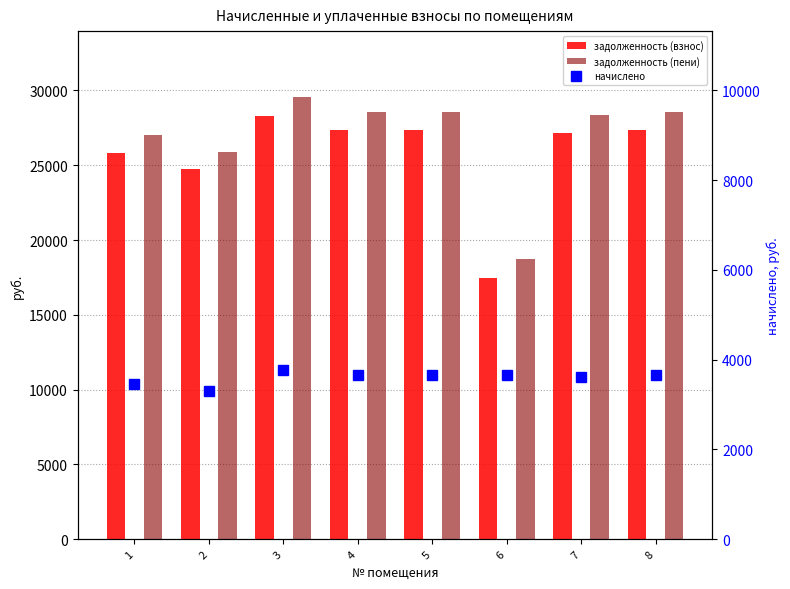

Reading left to right, transcribe all the data shown in this chart.

задолженность (взнос): 25850.6	24771.2	28279.3	27361.8	27361.8	17489.5	27145.9	27361.8
задолженность (пени): 27000.2	25872.8	29536.9	28578.6	28578.6	18706.3	28353.1	28578.6
начислено: 3448.8	3304.8	3772.8	3650.4	3650.4	3650.4	3621.6	3650.4